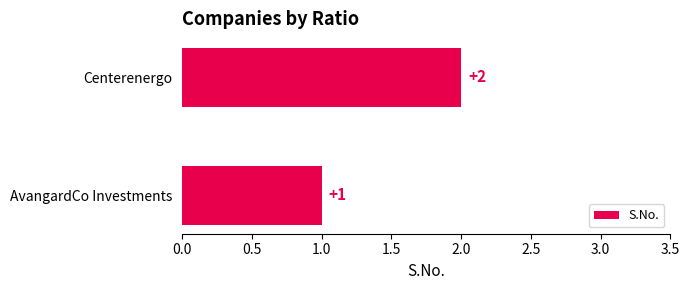

The chart shows a value of 1 at AvangardCo Investments. True or false?

True